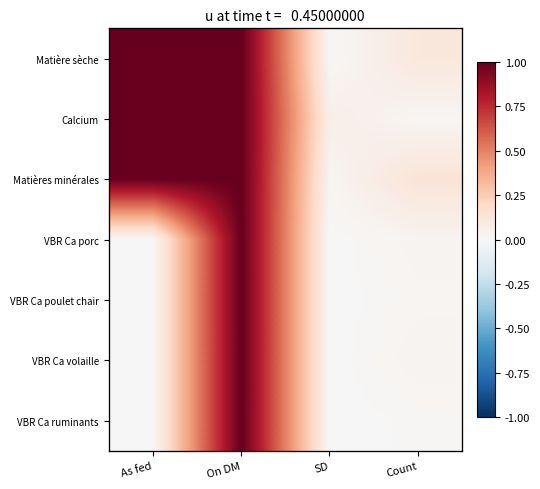

The value of Matière sèche at SD is 0.0. True or false?

True